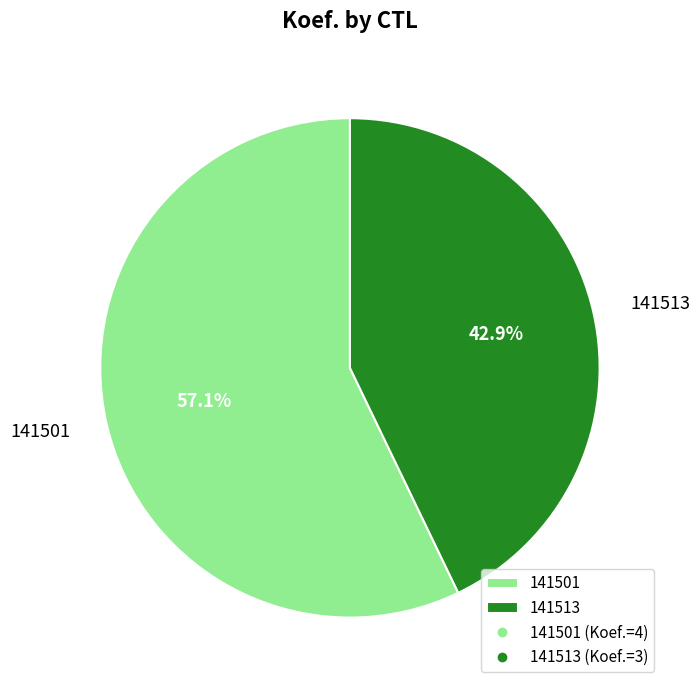

Count the number of slices in the pie.

2